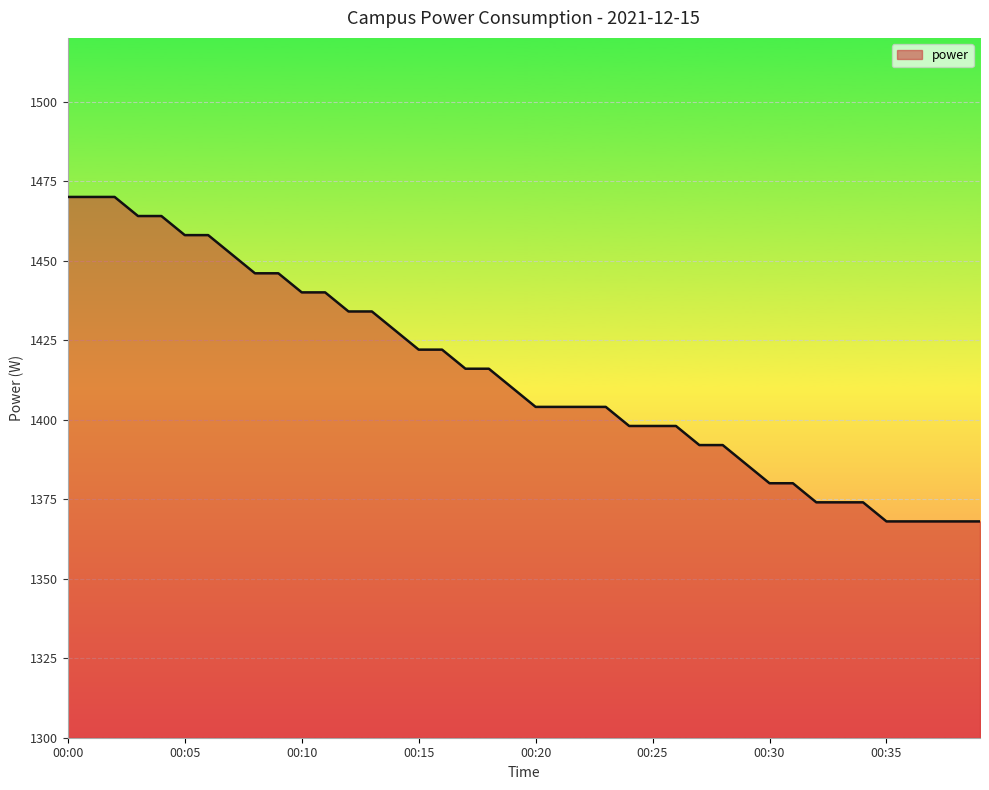

What is the greatest value displayed?

1470